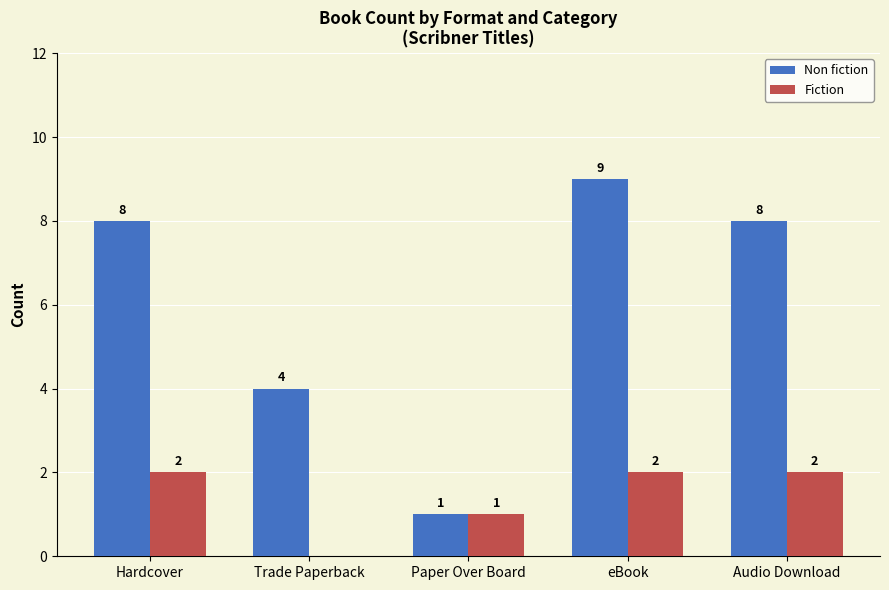

What is the greatest value displayed?

9